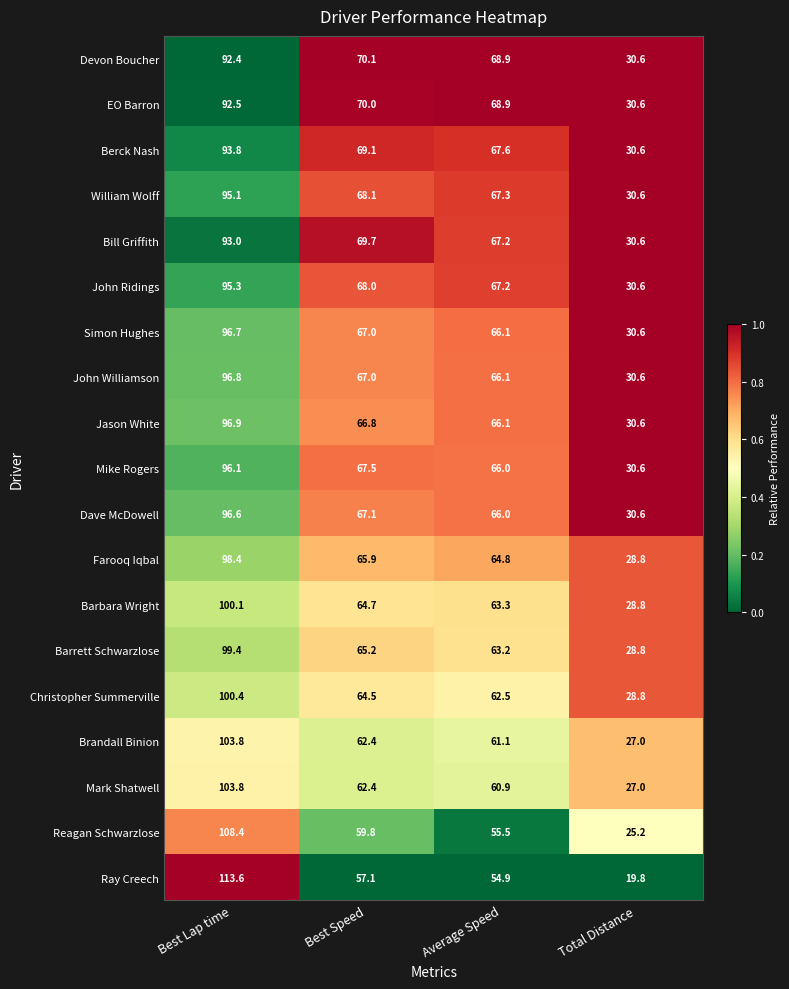

At which category does the chart reach its peak across all series?

Best Lap time